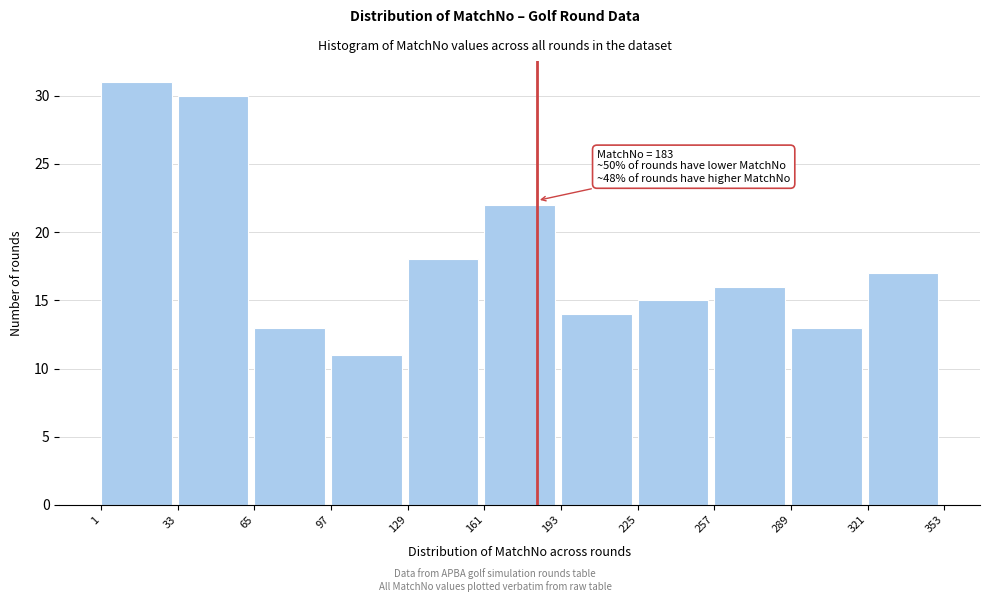

Over which range of the x-axis is the bar tallest?

1 to 33